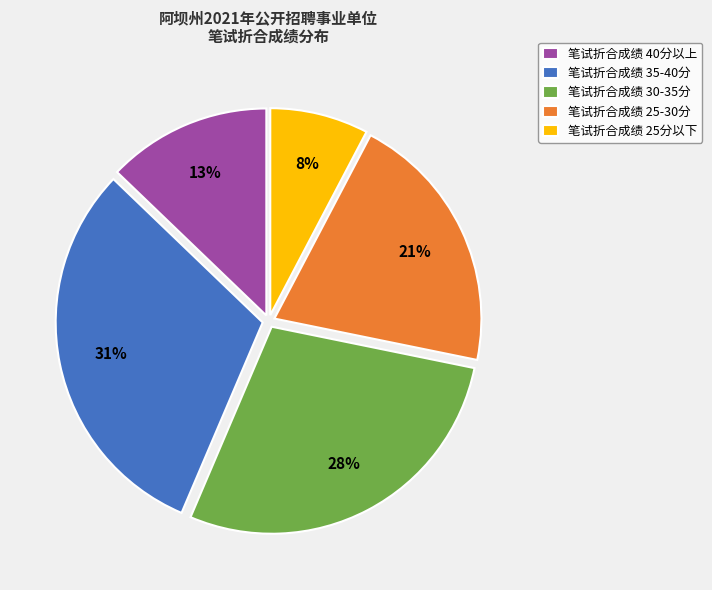

The 笔试折合成绩 25-30分 slice represents 14% of the pie. True or false?

False